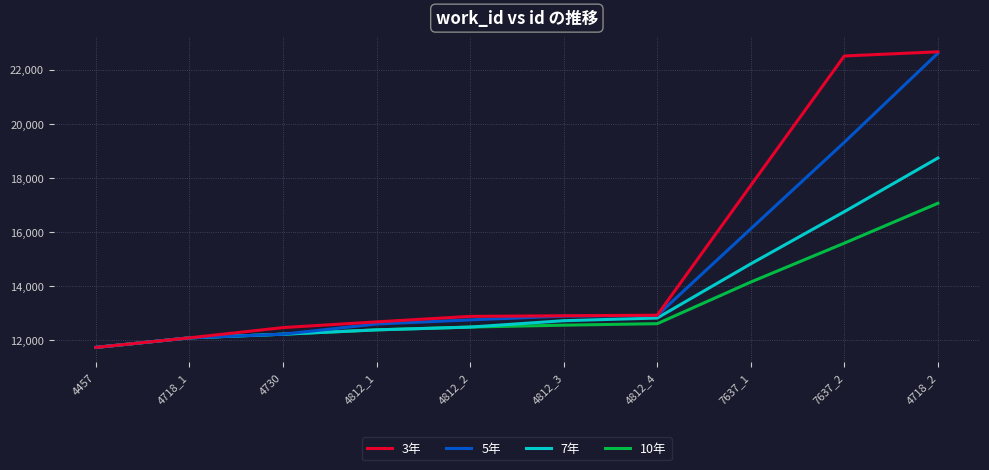

True or false: 7年 has a value of 12386.2 at 4812_1.

True